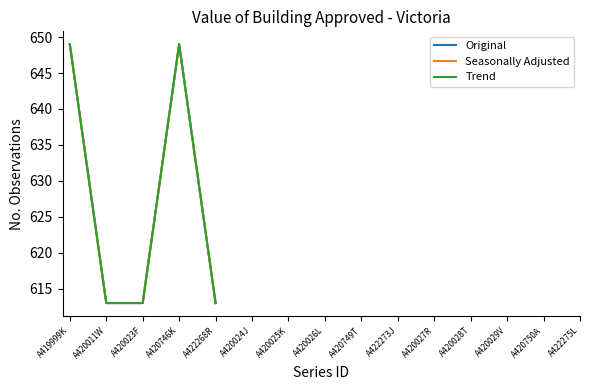

Reading left to right, list all the values displayed in this chart.

Original: A419999K=649	A420011W=613	A420023F=613	A420746K=649	A422268R=613
Seasonally Adjusted: A419999K=649	A420011W=613	A420023F=613	A420746K=649	A422268R=613
Trend: A419999K=649	A420011W=613	A420023F=613	A420746K=649	A422268R=613